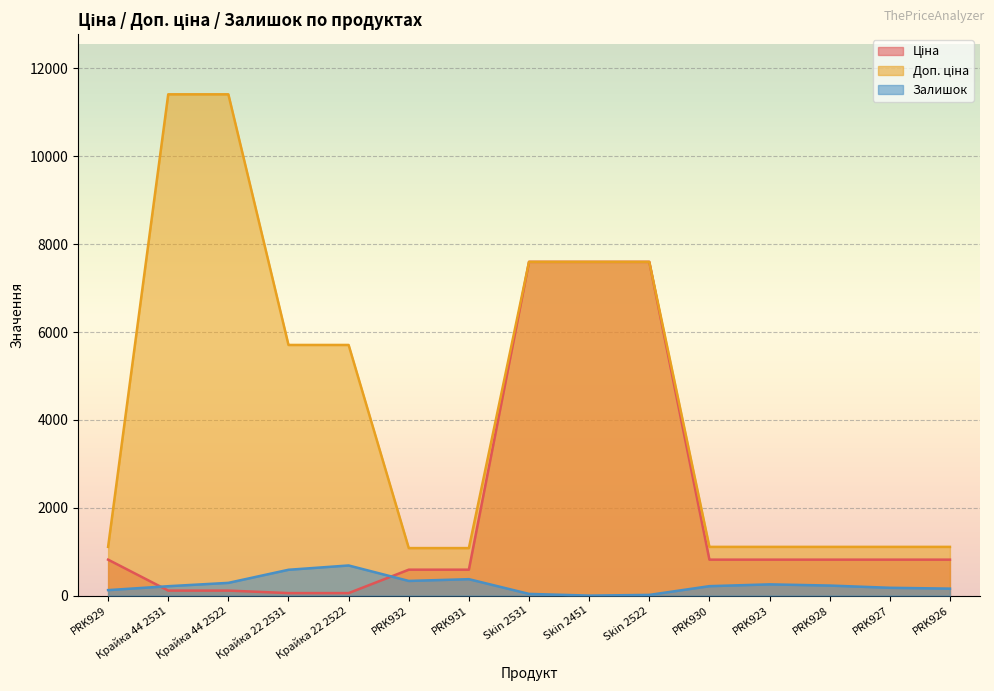

True or false: Доп. ціна has a value of 2790.6 at Крайка 22 2531.

False